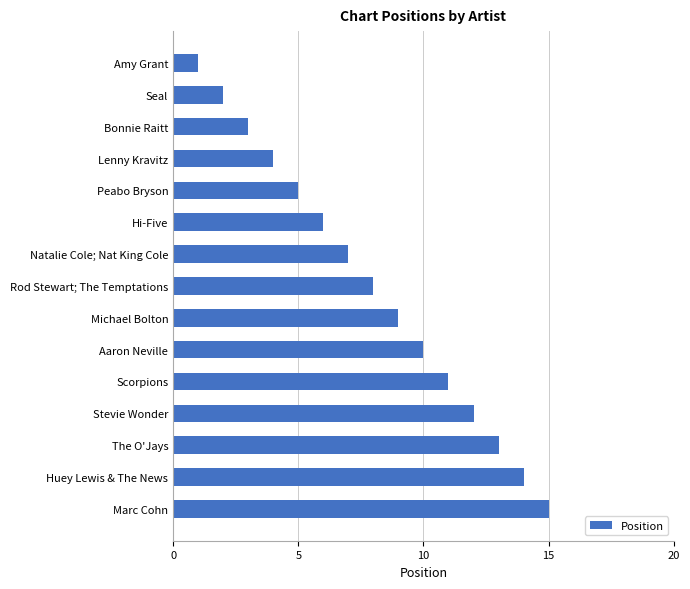

Count the number of data series in this chart.

1